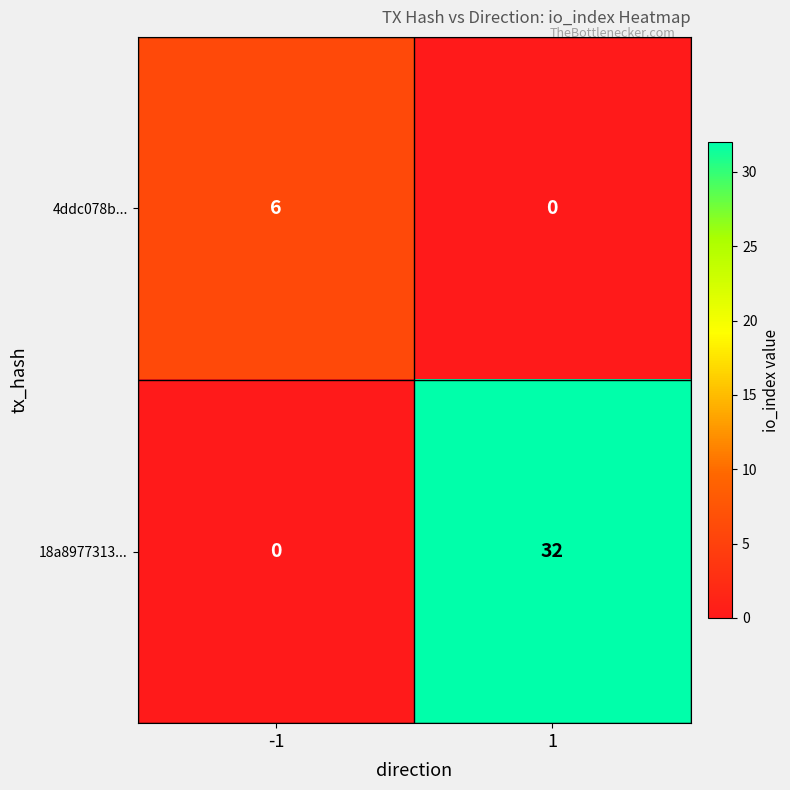

Rank the series by their maximum value, from highest to lowest.

18a8977313..., 4ddc078b...